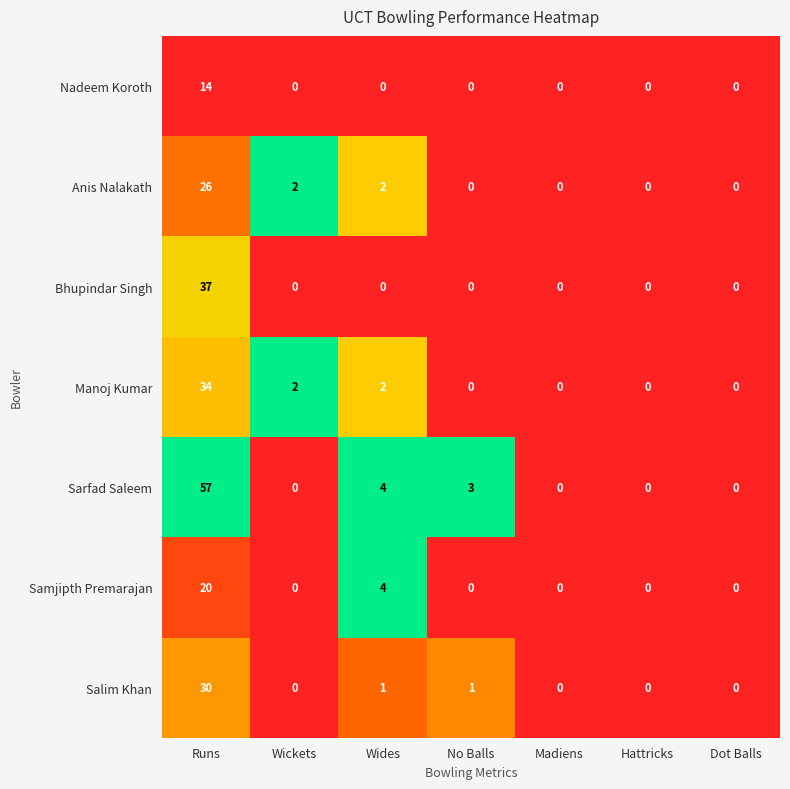

Which series has the largest range (max minus min)?

Sarfad Saleem